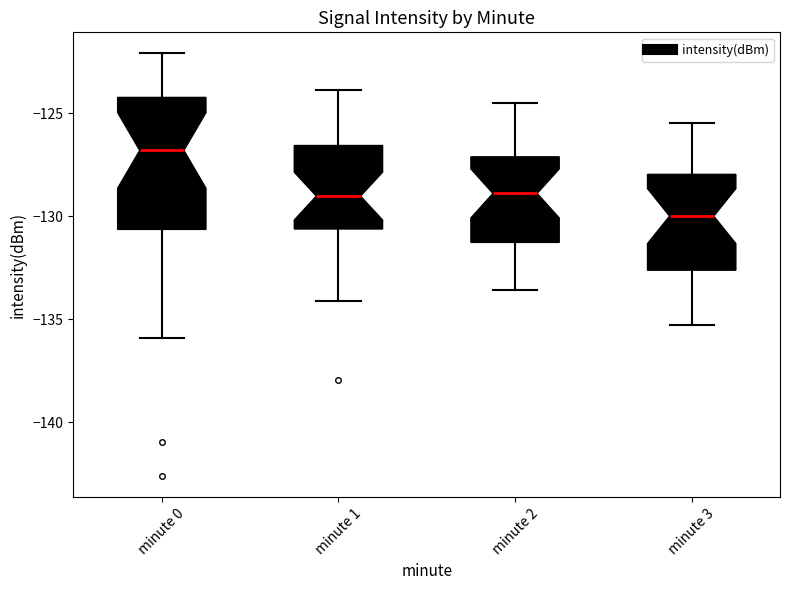

Where does the lower whisker of the box for minute 1 end on the y-axis? The values are not printed on the chart, so give them approximately, as read against the axis.

-134.0